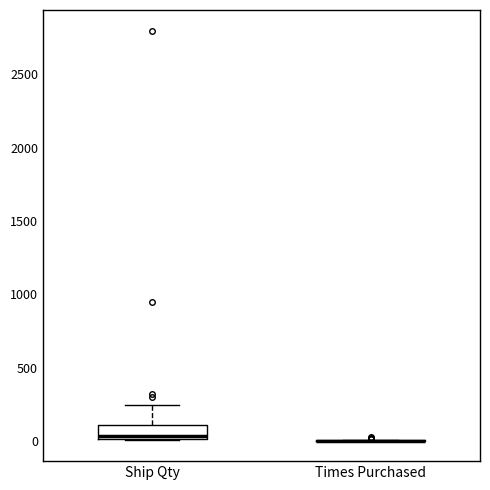

Reading left to right, transcribe this box plot: for each box, give where its median line is, the range the box spans, and where its two whiskers end, as read against the y-axis. The values are not printed on the chart, so give them approximately, as read against the axis.

Ship Qty: median 50, box 0 to 100, whiskers 0 to 250
Times Purchased: box collapsed to a line at 0, whiskers 0 to 0